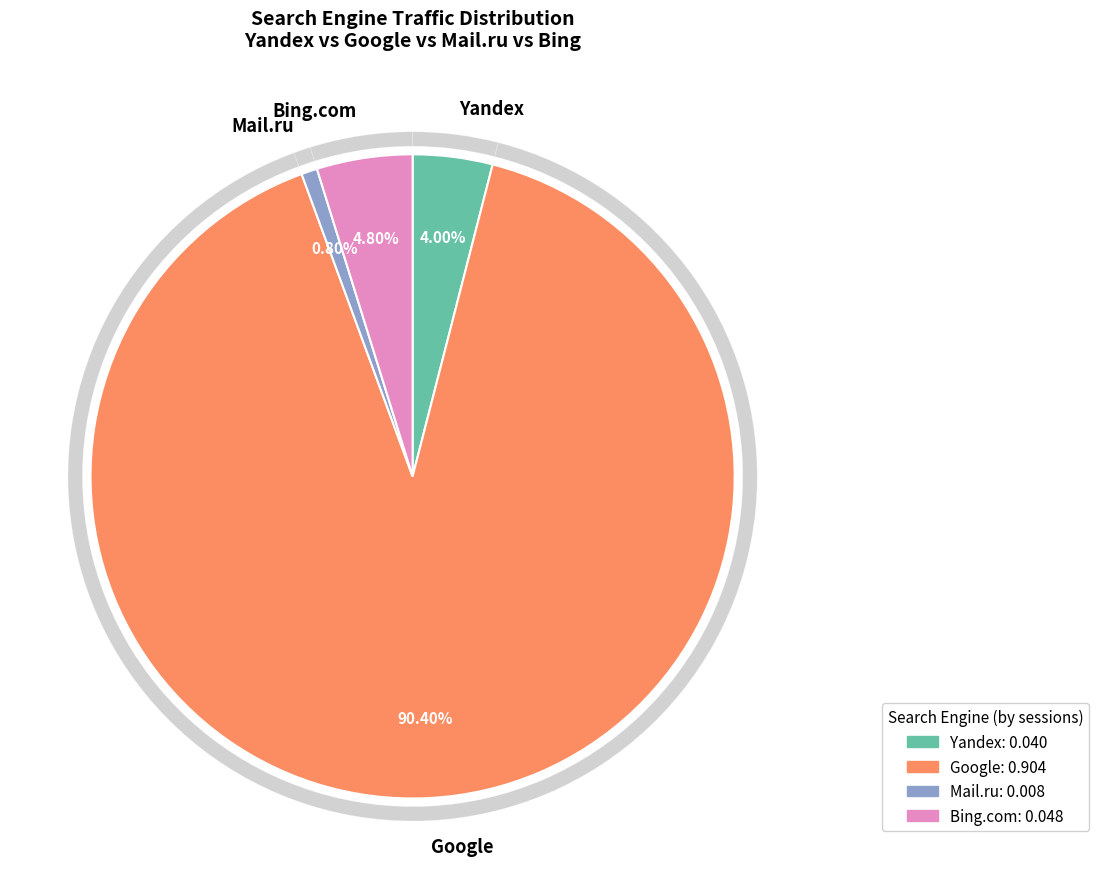

How many segments does this pie chart have?

4